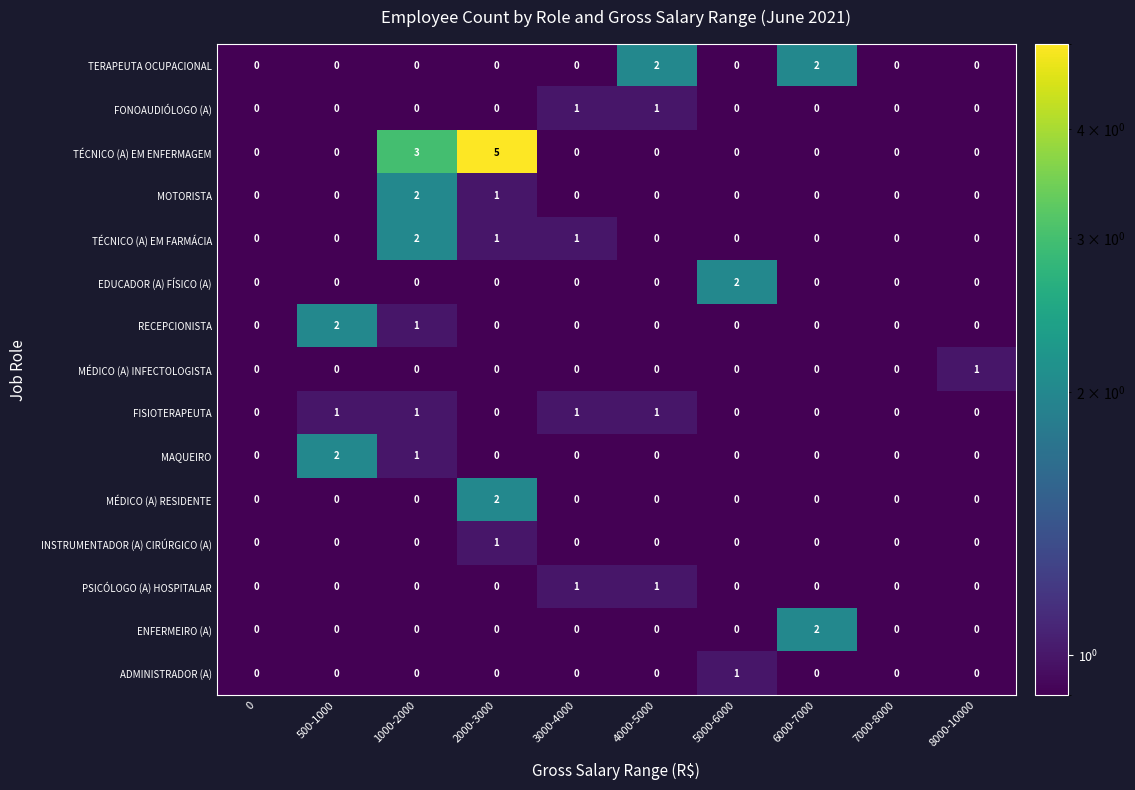

How many distinct data groups are displayed?

15